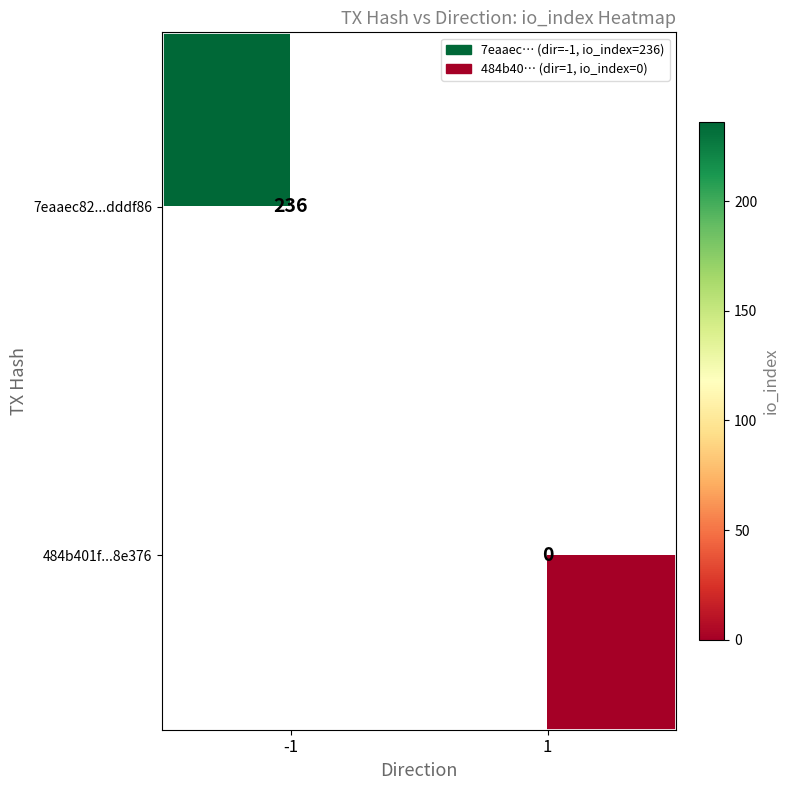

The 7eaaec82...dddf86 series shows 236 at -1. True or false?

True